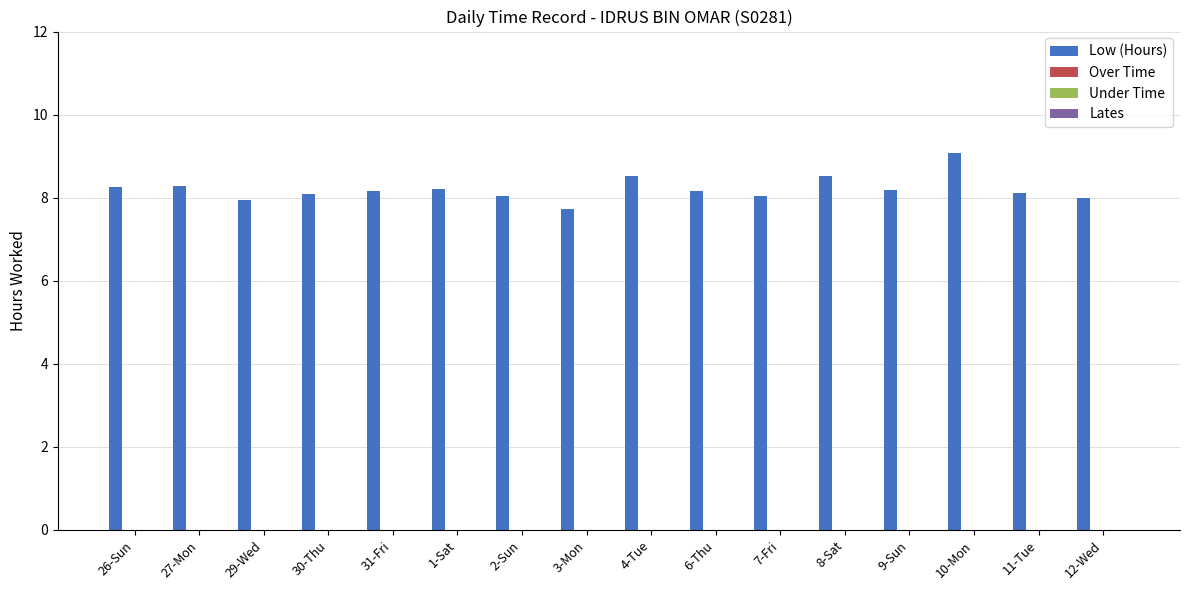

Are the bars grouped side by side (vs. stacked)?

No